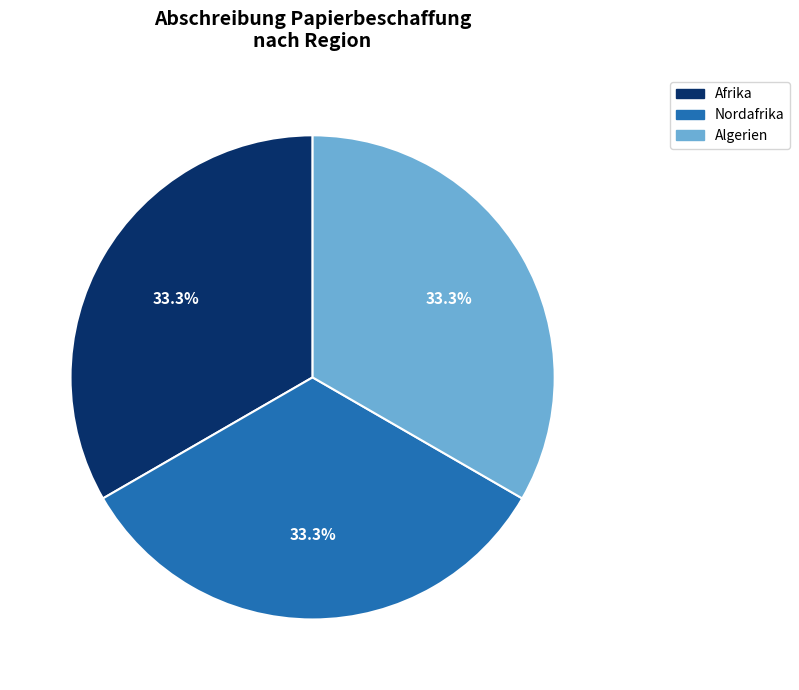

Count the number of slices in the pie.

3